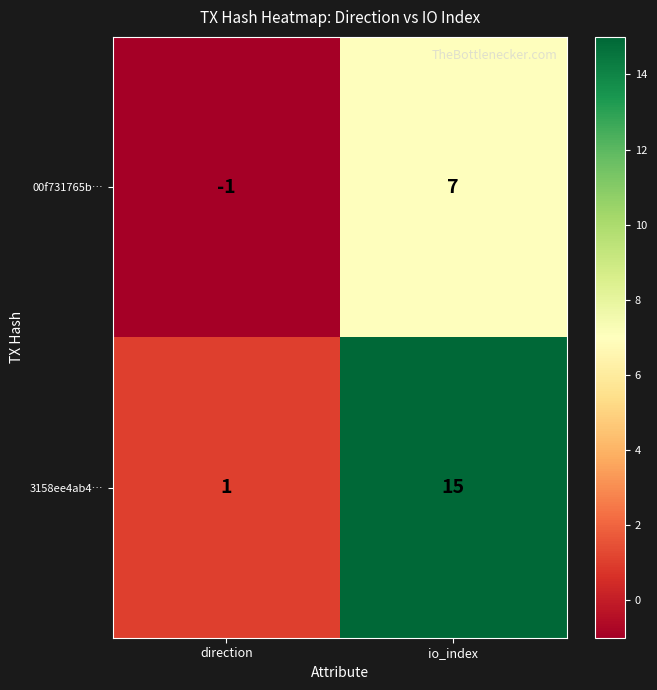

Which series has the largest total across all categories?

3158ee4ab4…